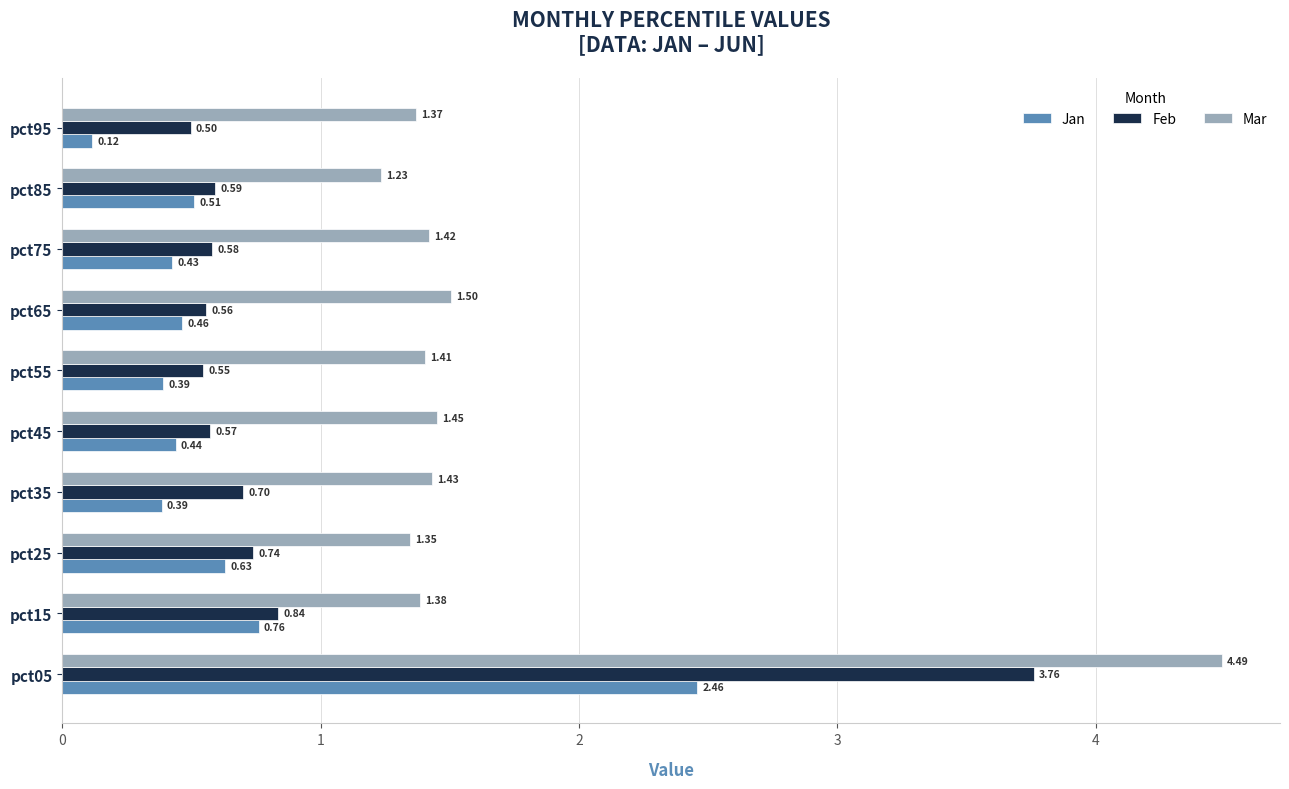

Which series has the largest total across all categories?

Mar